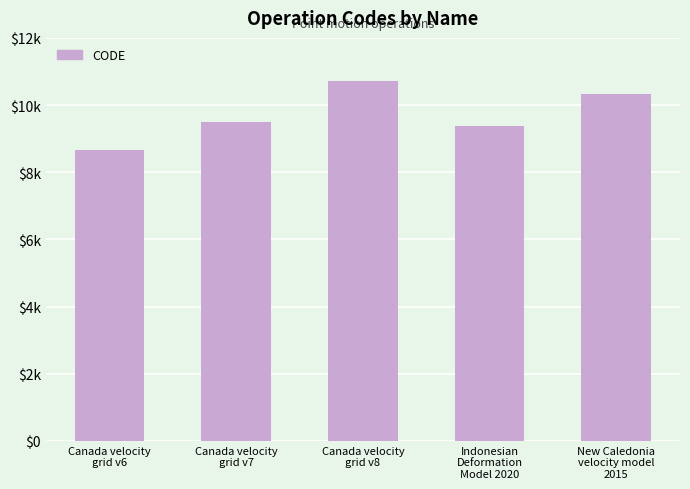

What is the value of the 3rd bar from the left?

10707